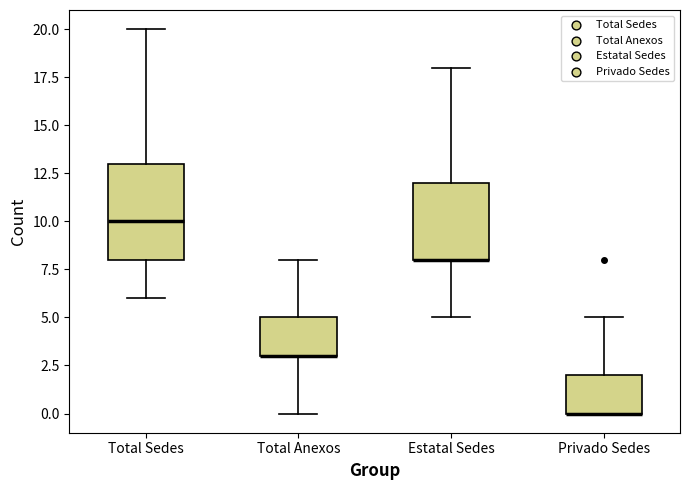

Reading left to right, transcribe this box plot: for each box, give where its median line is, the range the box spans, and where its two whiskers end, as read against the y-axis. The values are not printed on the chart, so give them approximately, as read against the axis.

Total Sedes: median 10, box 8 to 13, whiskers 6 to 20
Total Anexos: median 3 (drawn on the box's lower edge), box 3 to 5, whiskers 0 to 8
Estatal Sedes: median 8 (drawn on the box's lower edge), box 8 to 12, whiskers 5 to 18
Privado Sedes: median 0 (drawn on the box's lower edge), box 0 to 2, whiskers 0 to 5